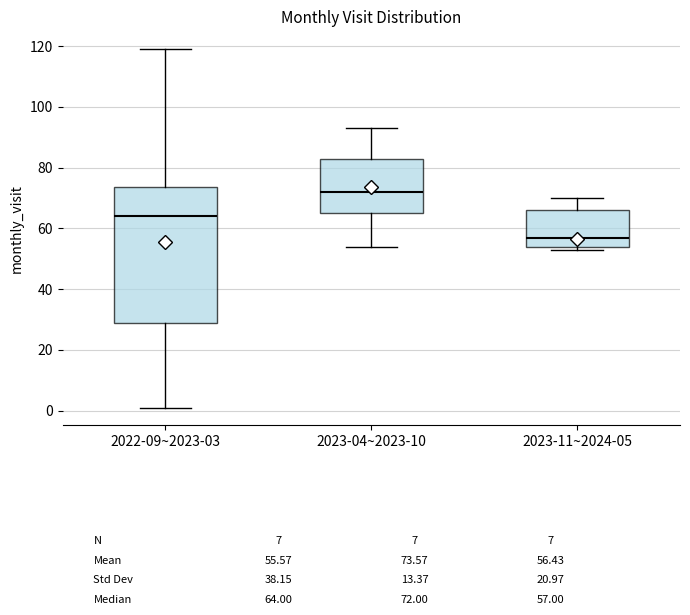

Which box's median line is the lowest?

2023-11~2024-05